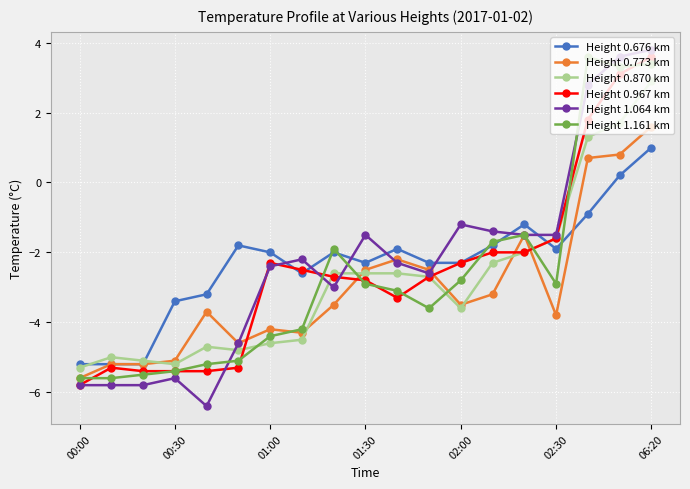

Which series has the widest spread of values?

Height 1.064 km